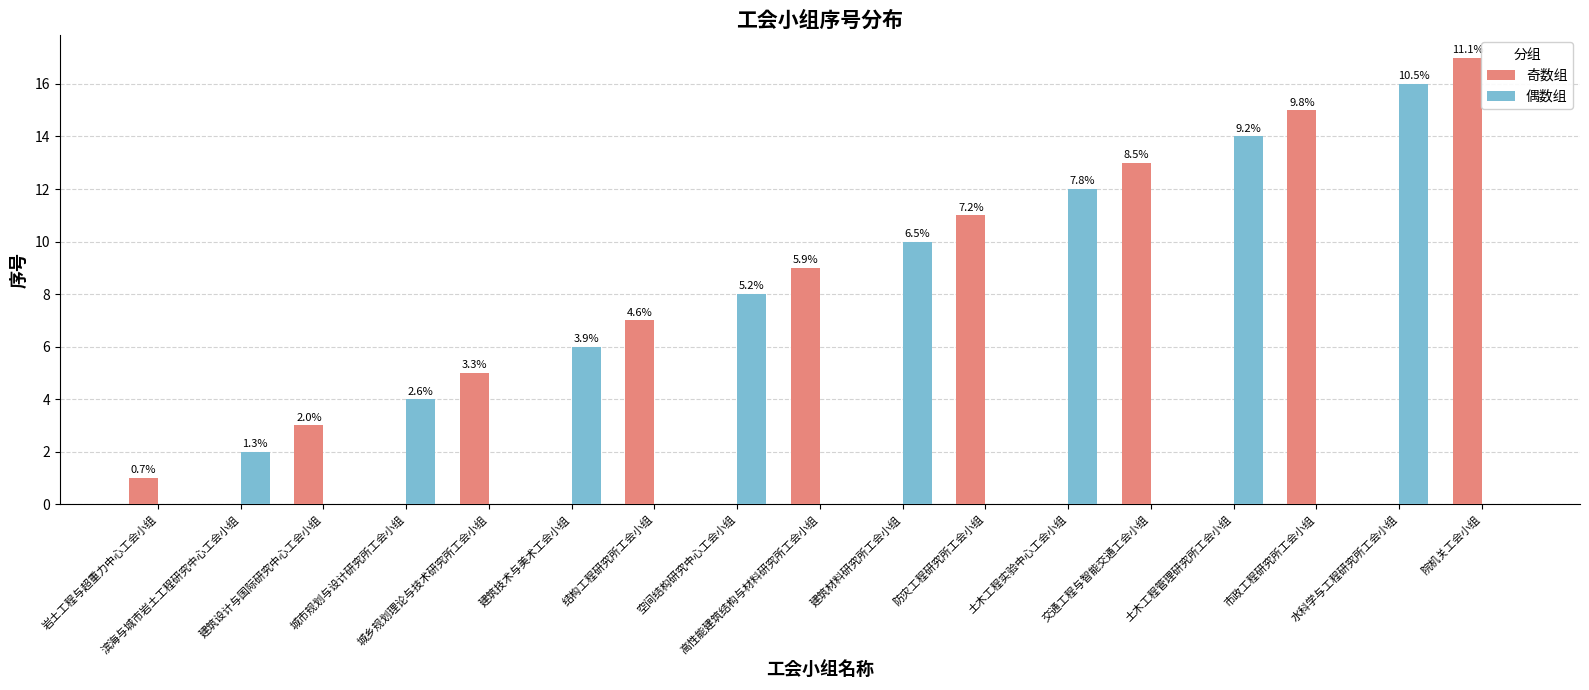

Which series has the largest total across all categories?

奇数组